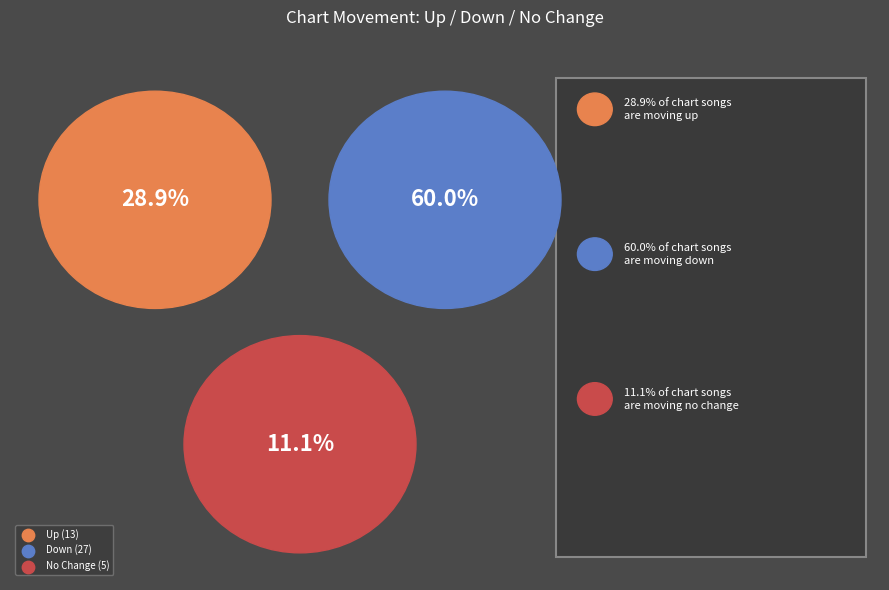

To the nearest percent, what is the combined percentage of - and down?

71%